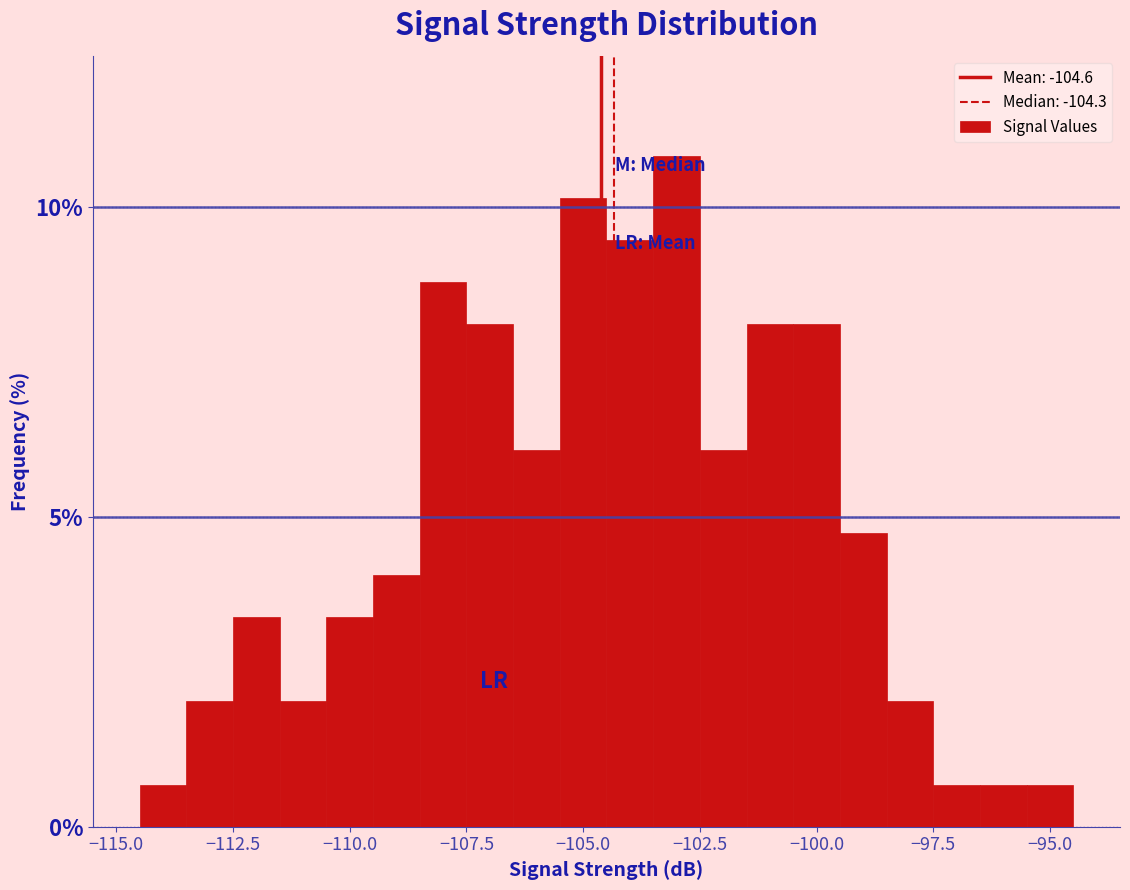

Read against the x-axis, roughly where is the centre of the tallest bar?

-103.0